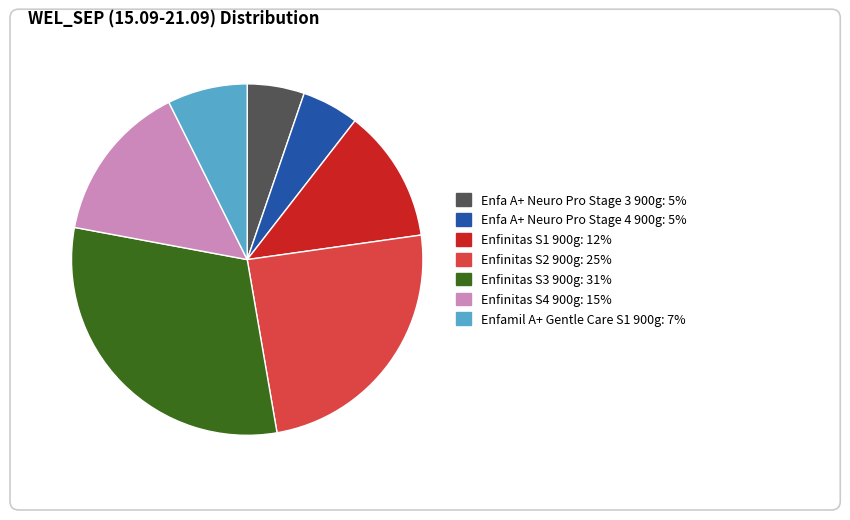

How many segments does this pie chart have?

7